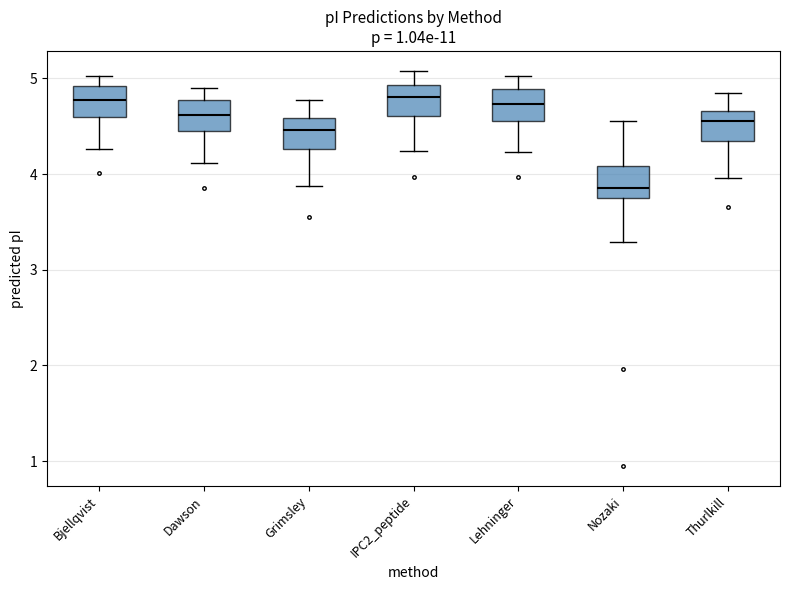

Where does the upper whisker of the box for Thurlkill end on the y-axis? The values are not printed on the chart, so give them approximately, as read against the axis.

4.9